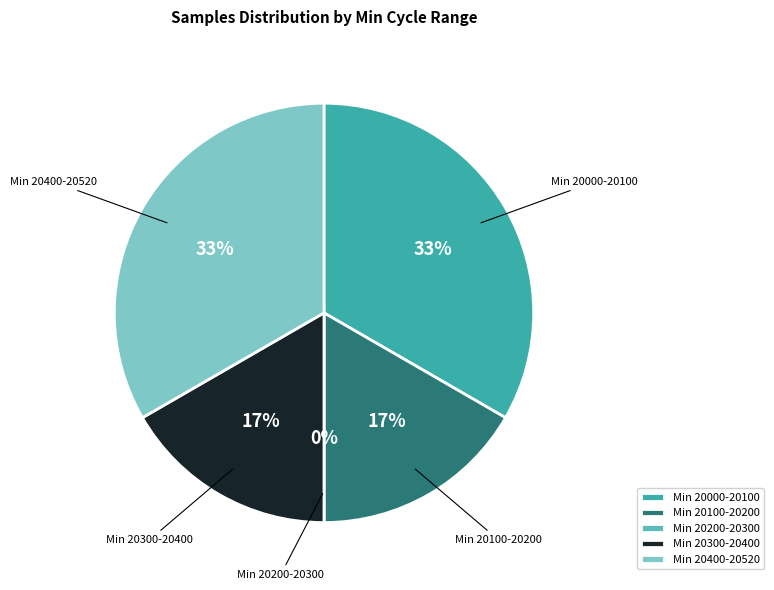

The 28-20062 slice represents 1% of the pie. True or false?

False